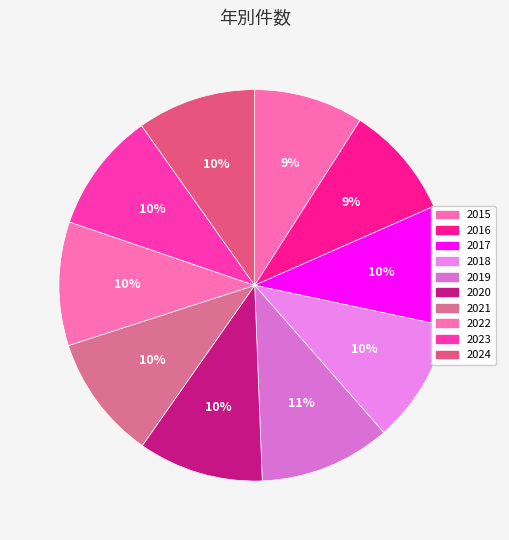

What percentage is the 2018 slice, to the nearest percent?

10%